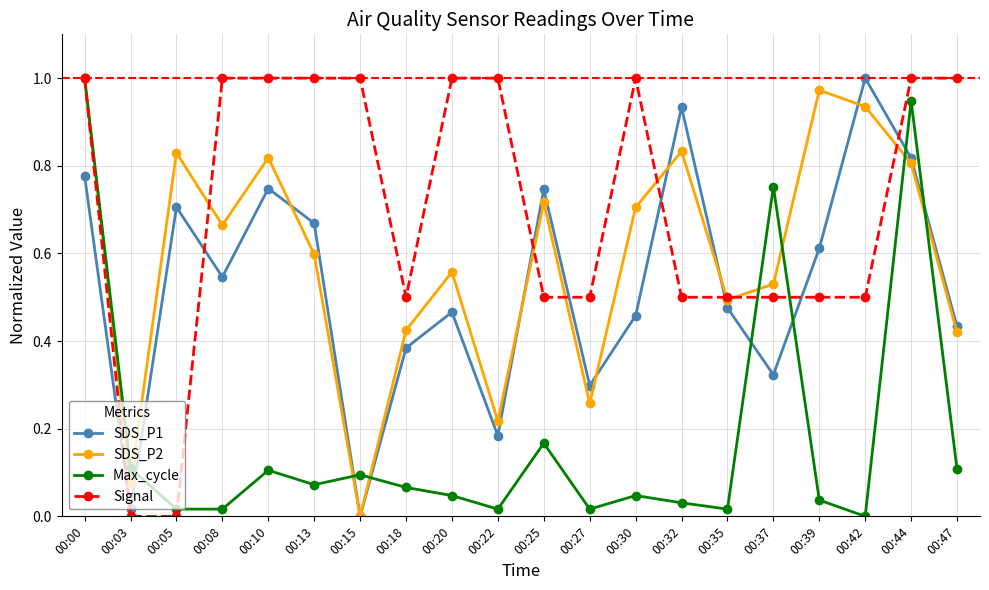

Which series has the largest total across all categories?

Signal